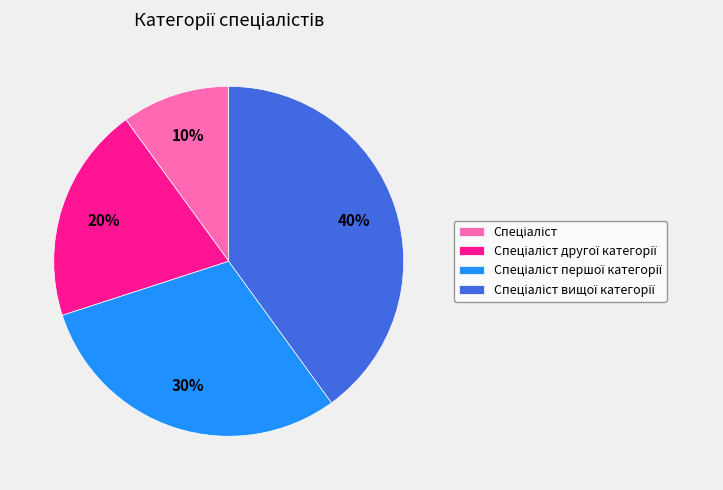

Is there a majority slice in this chart?

No